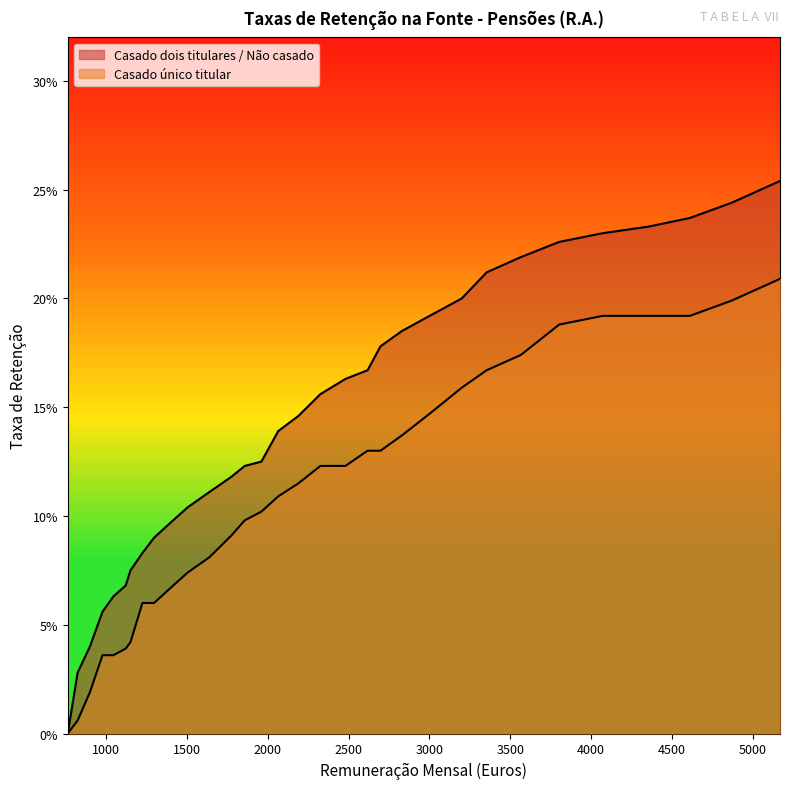

True or false: Casado único titular and Casado dois titulares / Não casado intersect in this chart.

False